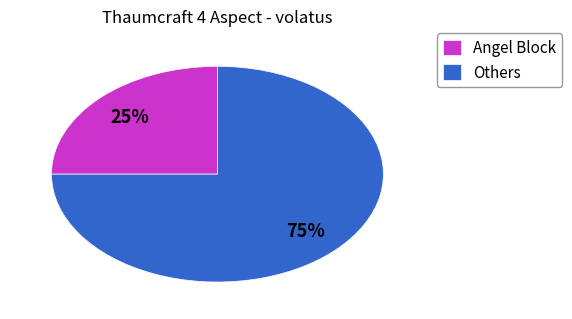

Is there a majority slice in this chart?

Yes